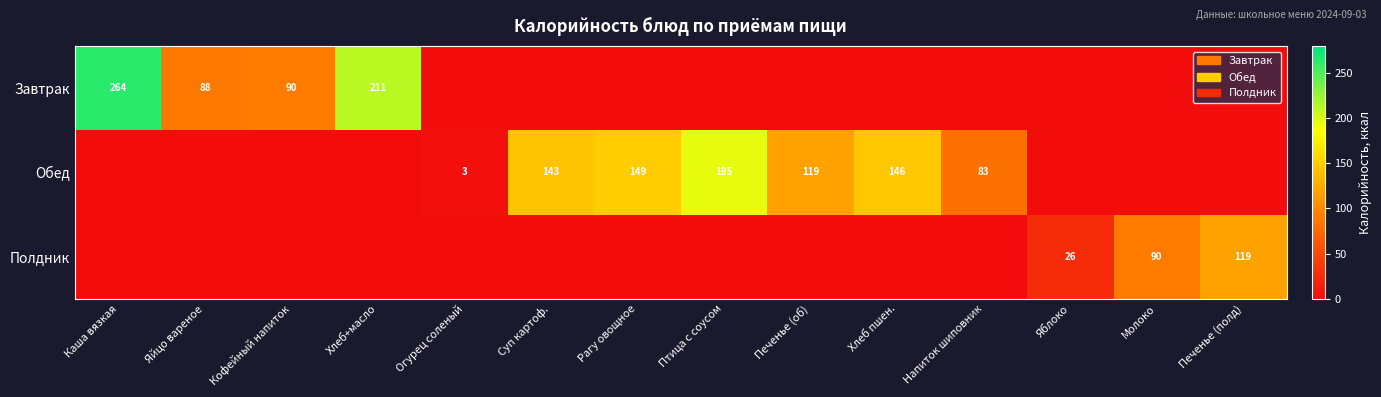

True or false: Завтрак has a value of 132 at Кофейный напиток.

False